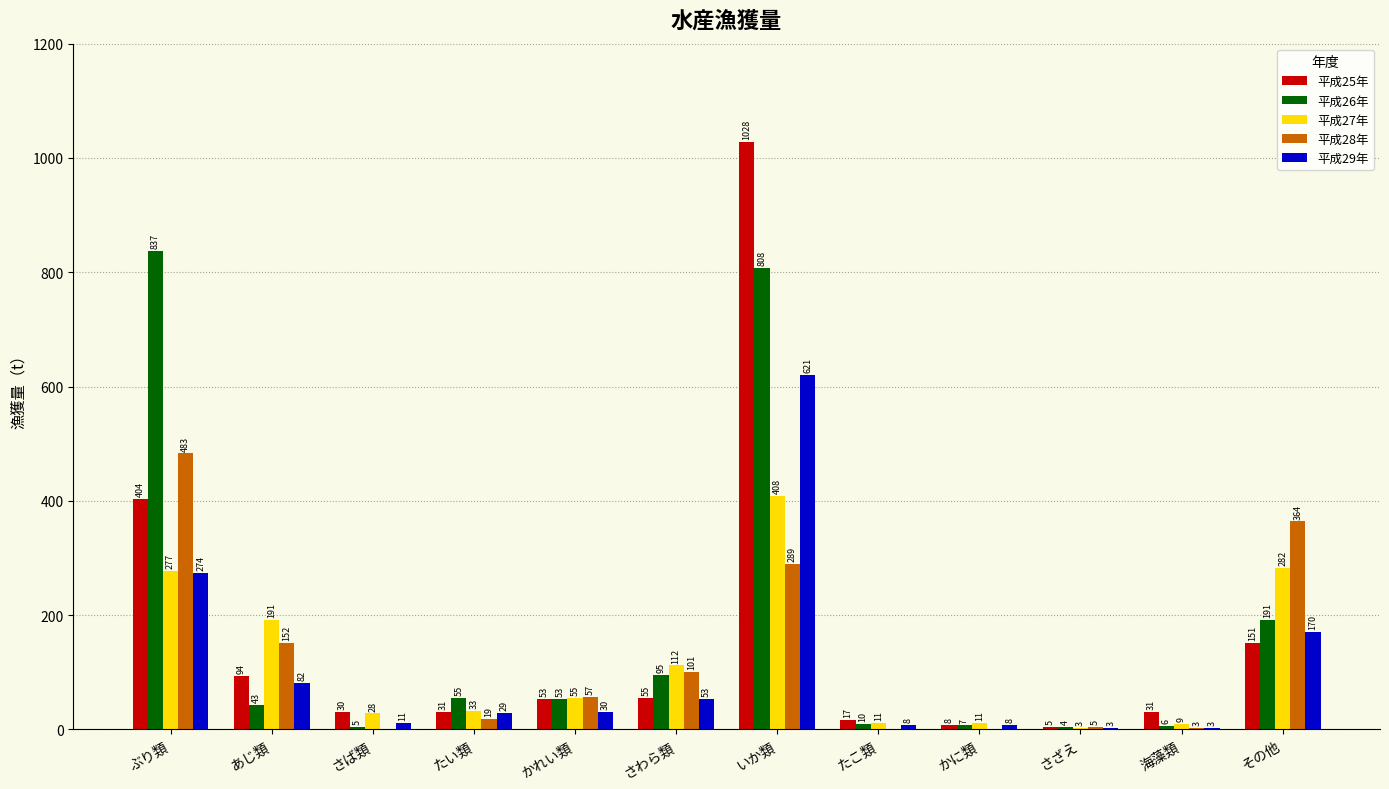

Reading left to right, transcribe all the data shown in this chart.

平成25年: ぶり類=404	あじ類=94	さば類=30	たい類=31	かれい類=53	さわら類=55	いか類=1028	たこ類=17	かに類=8	さざえ=5	海藻類=31	その他=151
平成26年: ぶり類=837	あじ類=43	さば類=5	たい類=55	かれい類=53	さわら類=95	いか類=808	たこ類=10	かに類=7	さざえ=4	海藻類=6	その他=191
平成27年: ぶり類=277	あじ類=191	さば類=28	たい類=33	かれい類=55	さわら類=112	いか類=408	たこ類=11	かに類=11	さざえ=3	海藻類=9	その他=282
平成28年: ぶり類=483	あじ類=152	さば類=0	たい類=19	かれい類=57	さわら類=101	いか類=289	たこ類=0	かに類=0	さざえ=5	海藻類=3	その他=364
平成29年: ぶり類=274	あじ類=82	さば類=11	たい類=29	かれい類=30	さわら類=53	いか類=621	たこ類=8	かに類=8	さざえ=3	海藻類=3	その他=170